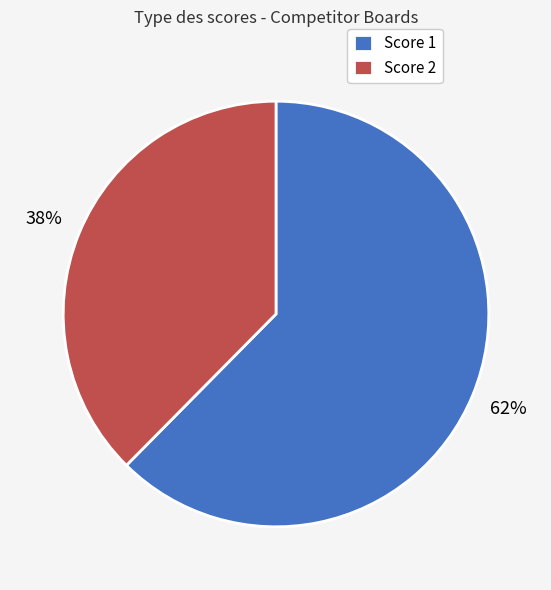

Between Score 1 and Score 2, which is larger?

Score 1